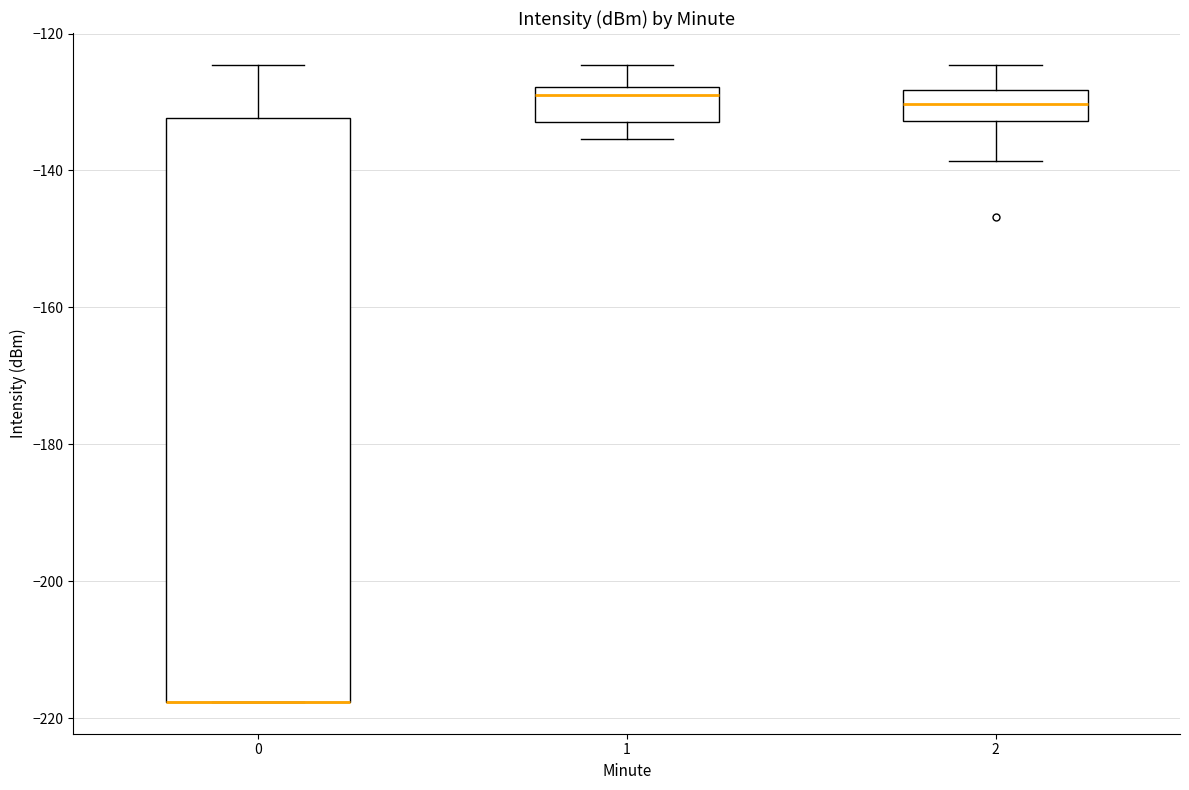

Comparing the boxes themselves (not the whiskers), which one is the tallest?

0